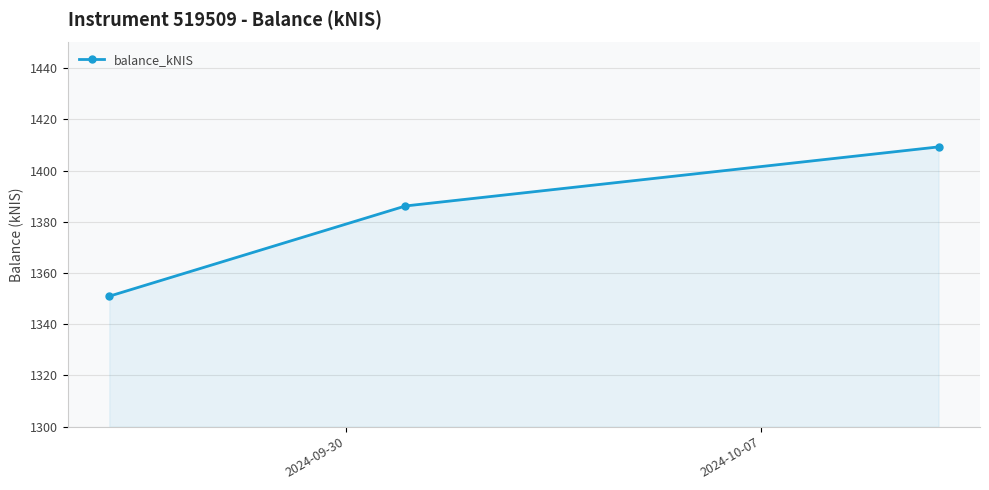

What is the sum of all values?

4146.4